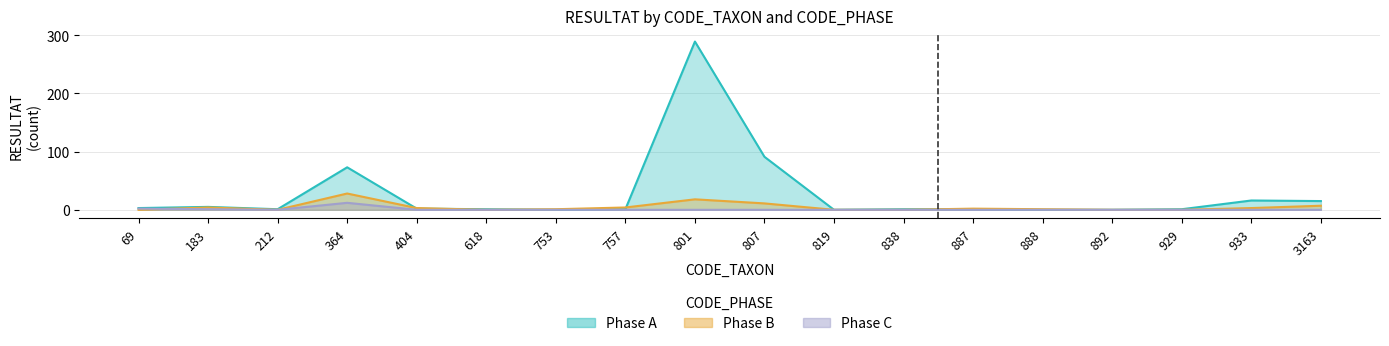

What is the sum of the Phase A values at 757 and 404?

3